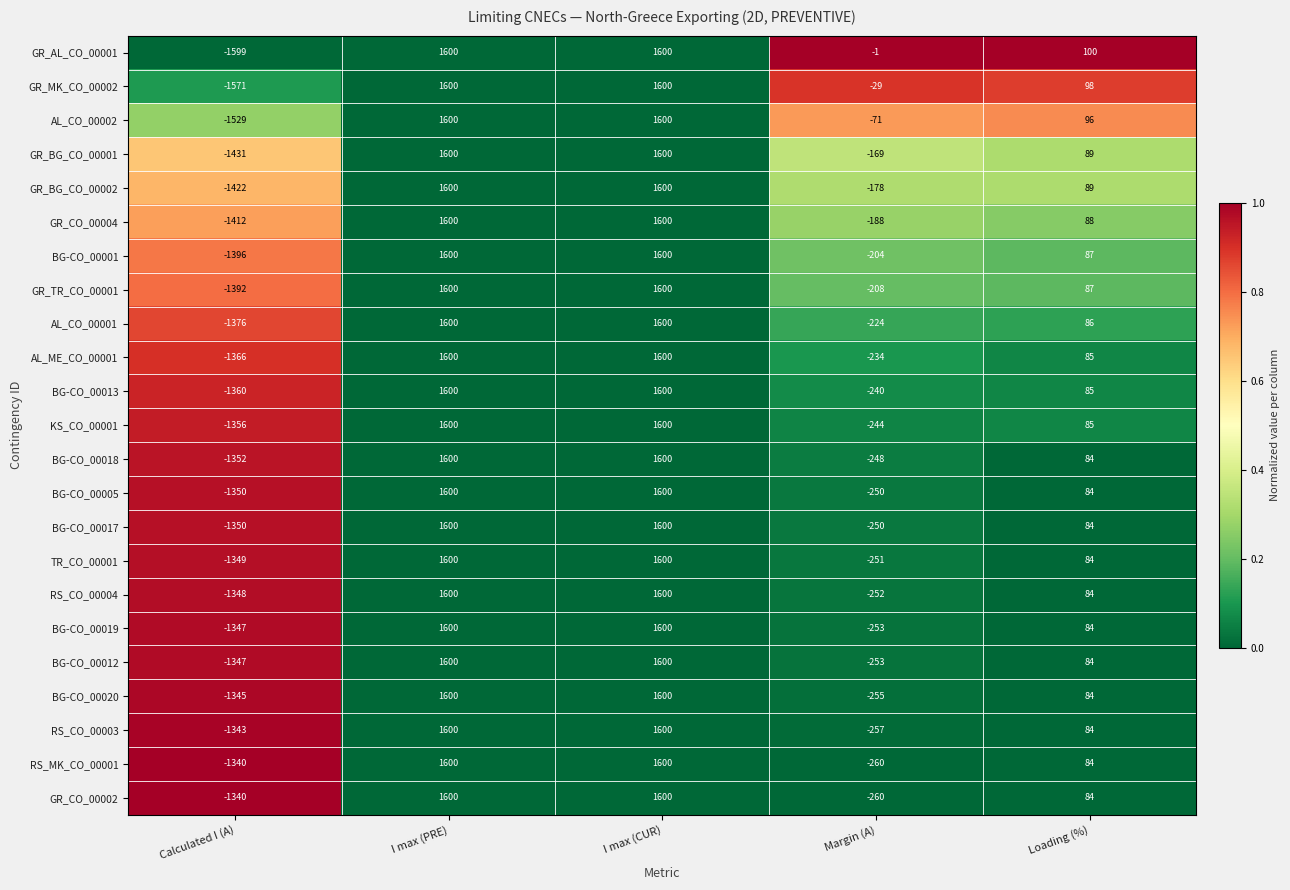

What is the total value across all series at Loading (%)?

1999